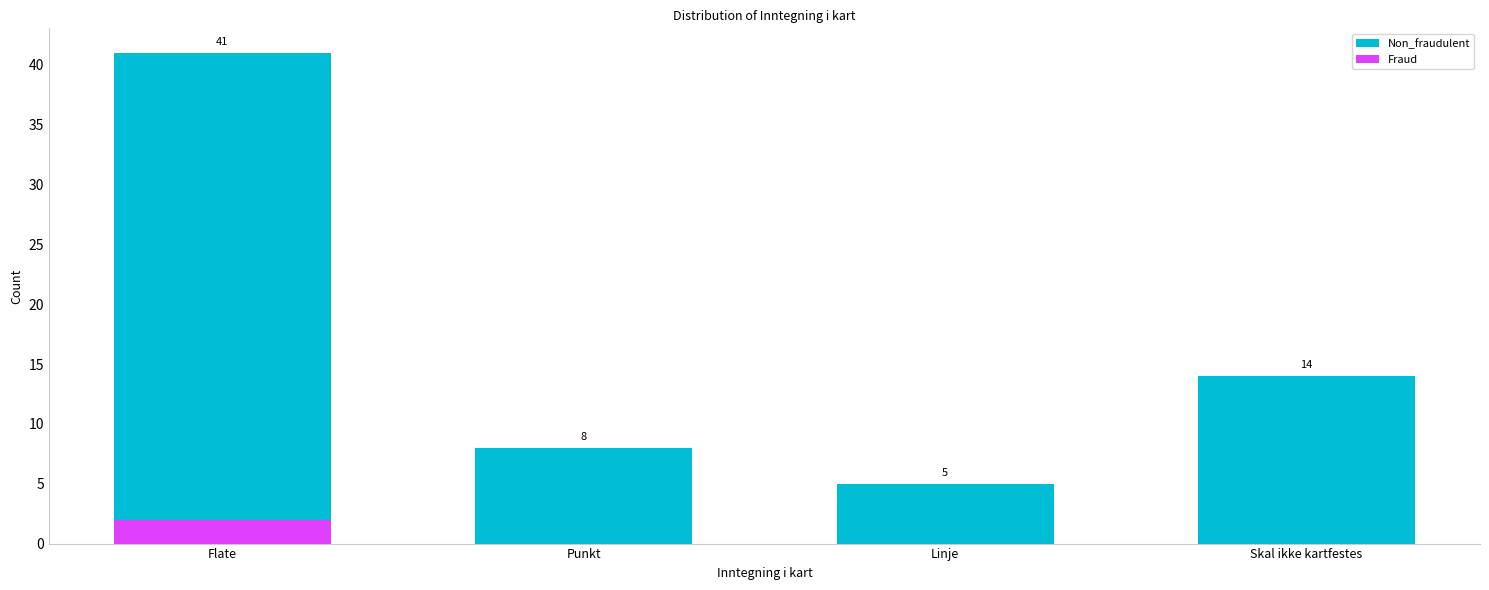

What are all the series names shown in the legend?

Non_fraudulent, Fraud